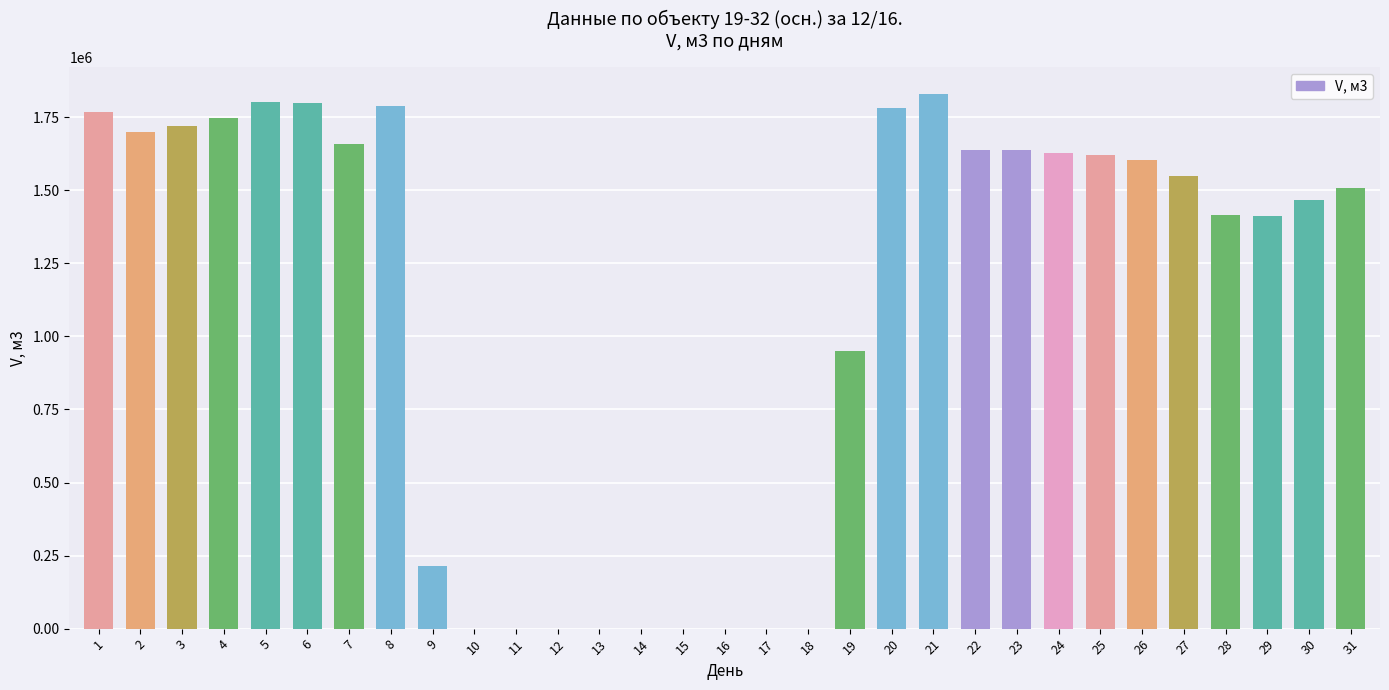

What is the difference between the values at 14 and 29?

1413312.9